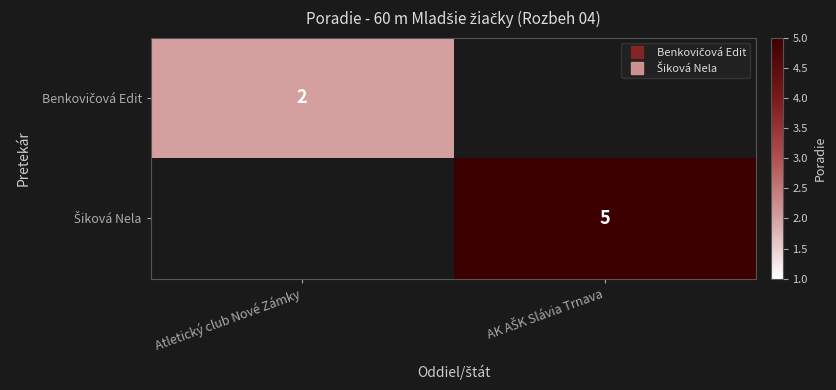

Is it true that Šiková Nela equals 5.0 at AK AŠK Slávia Trnava?

True